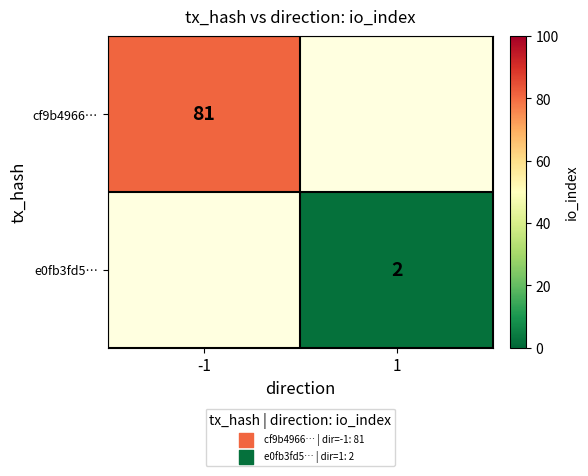

True or false: e0fb3fd5… has a value of 2 at 1.

True